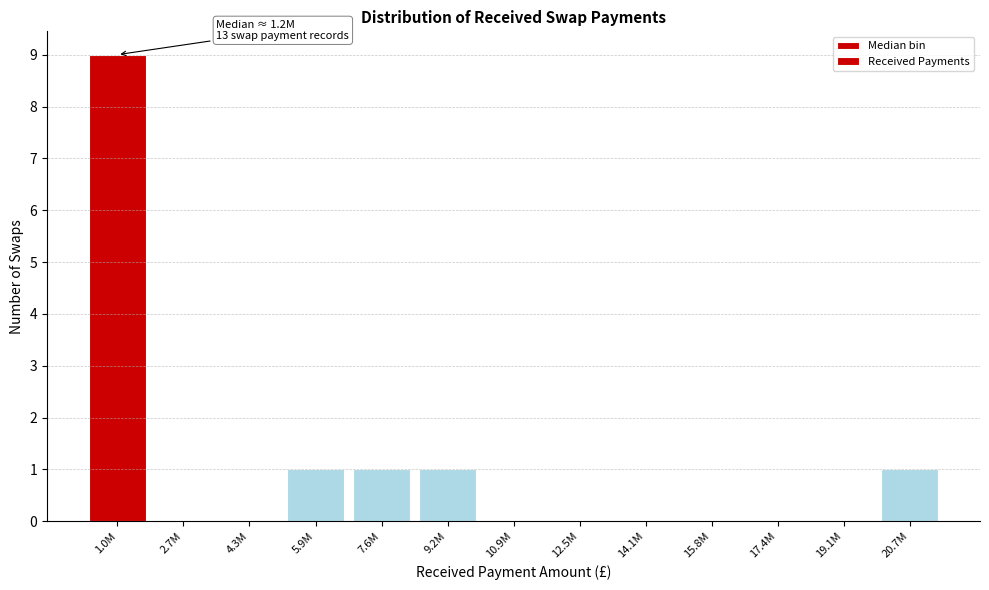

Reading left to right, what are all the values shown in this chart?

1.0M=9	2.7M=0	4.3M=0	5.9M=1	7.6M=1	9.2M=1	10.9M=0	12.5M=0	14.1M=0	15.8M=0	17.4M=0	19.1M=0	20.7M=1